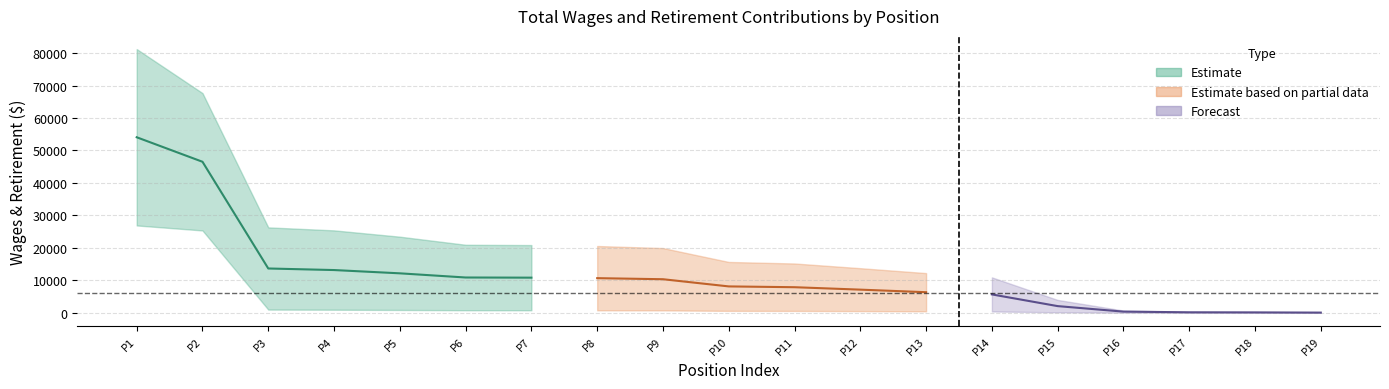

What is the sum of all total_wages values?

379354